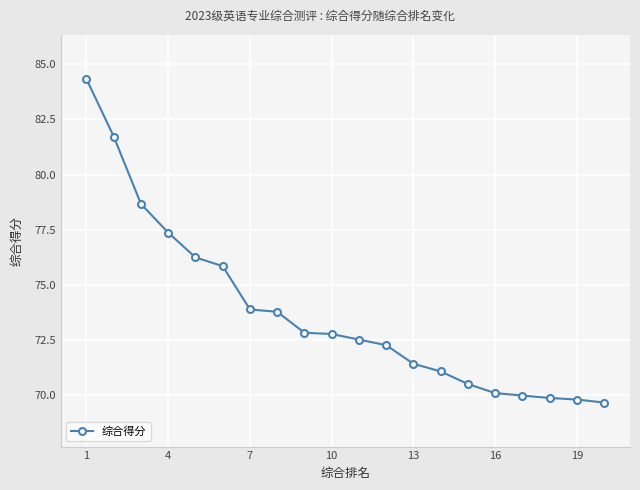

What is the greatest value displayed?

84.3